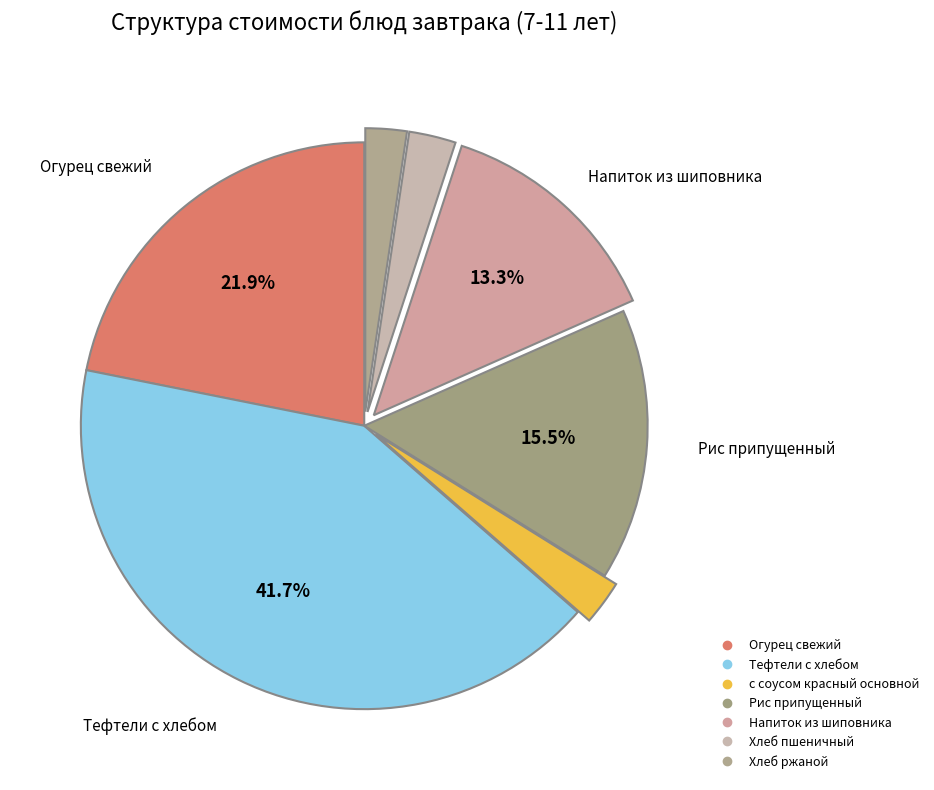

What is the smallest slice in the pie chart?

Хлеб ржаной